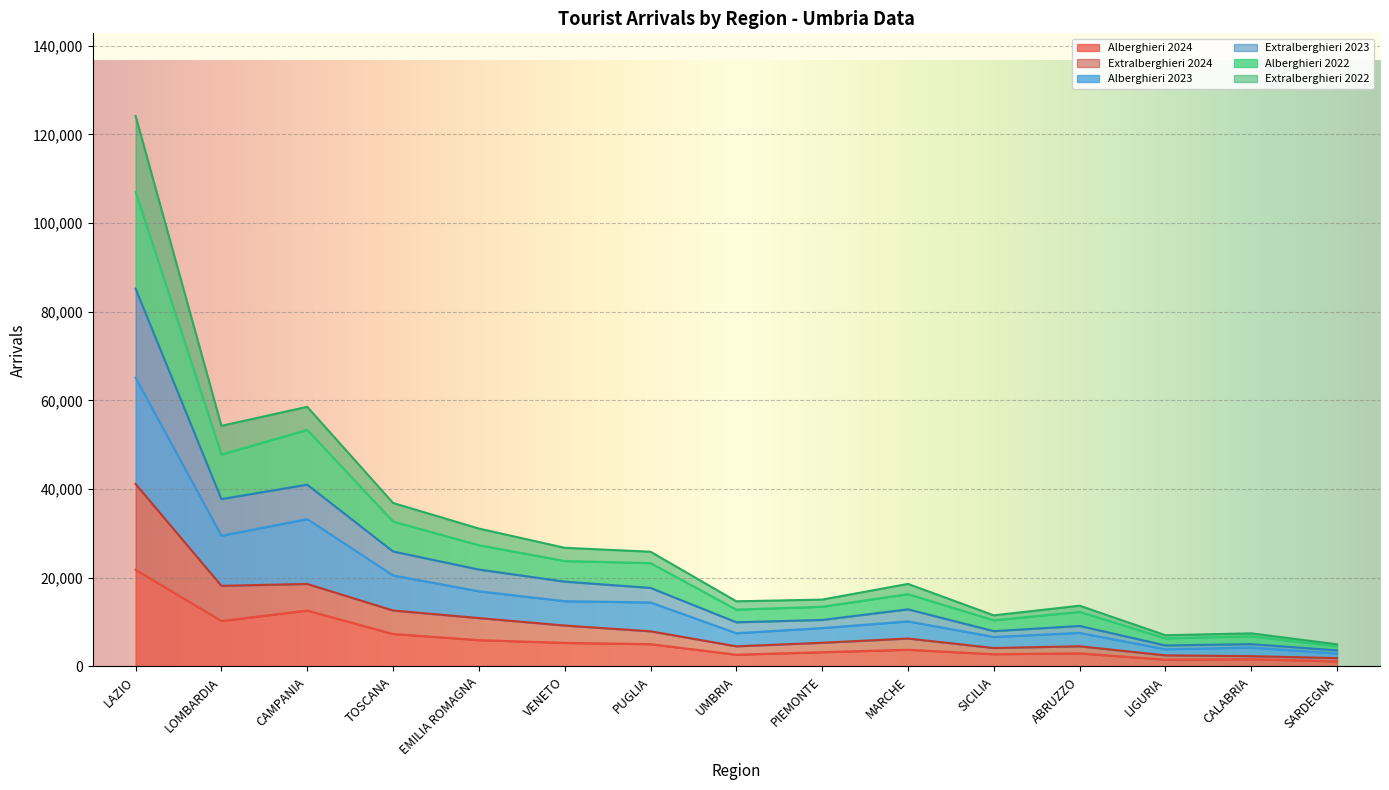

What is the total value across all series at PIEMONTE?

15071